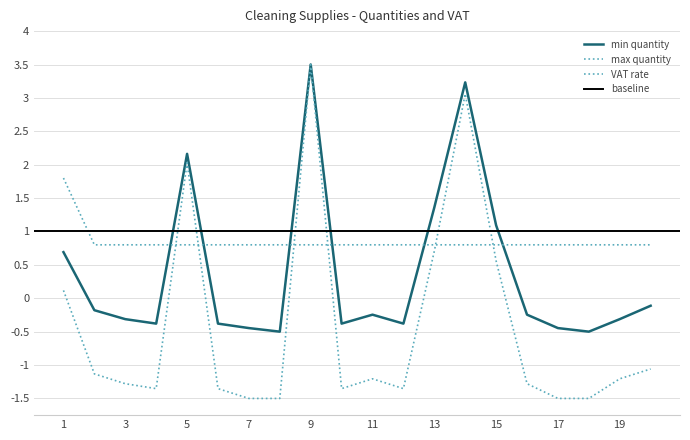

What is the approximate value of VAT rate at 4?

0.8